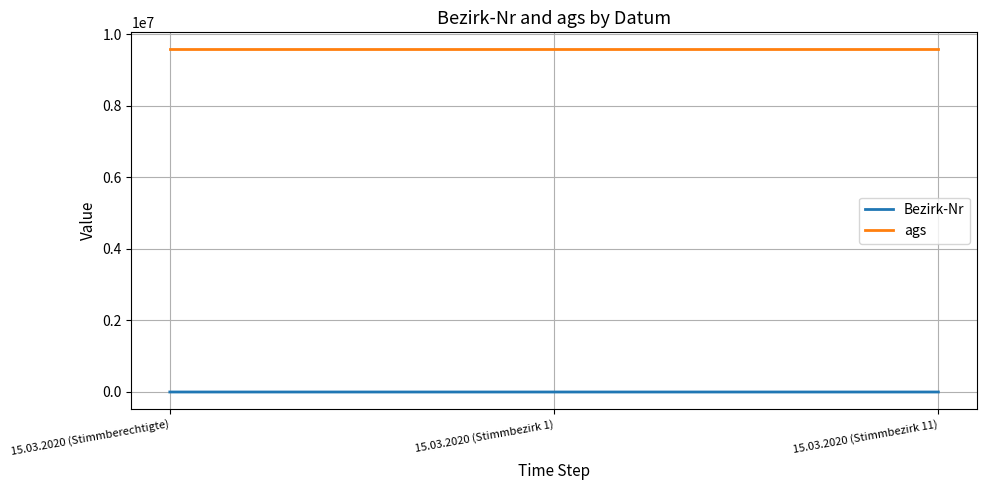

Rank the series by their maximum value, from lowest to highest.

Bezirk-Nr, ags